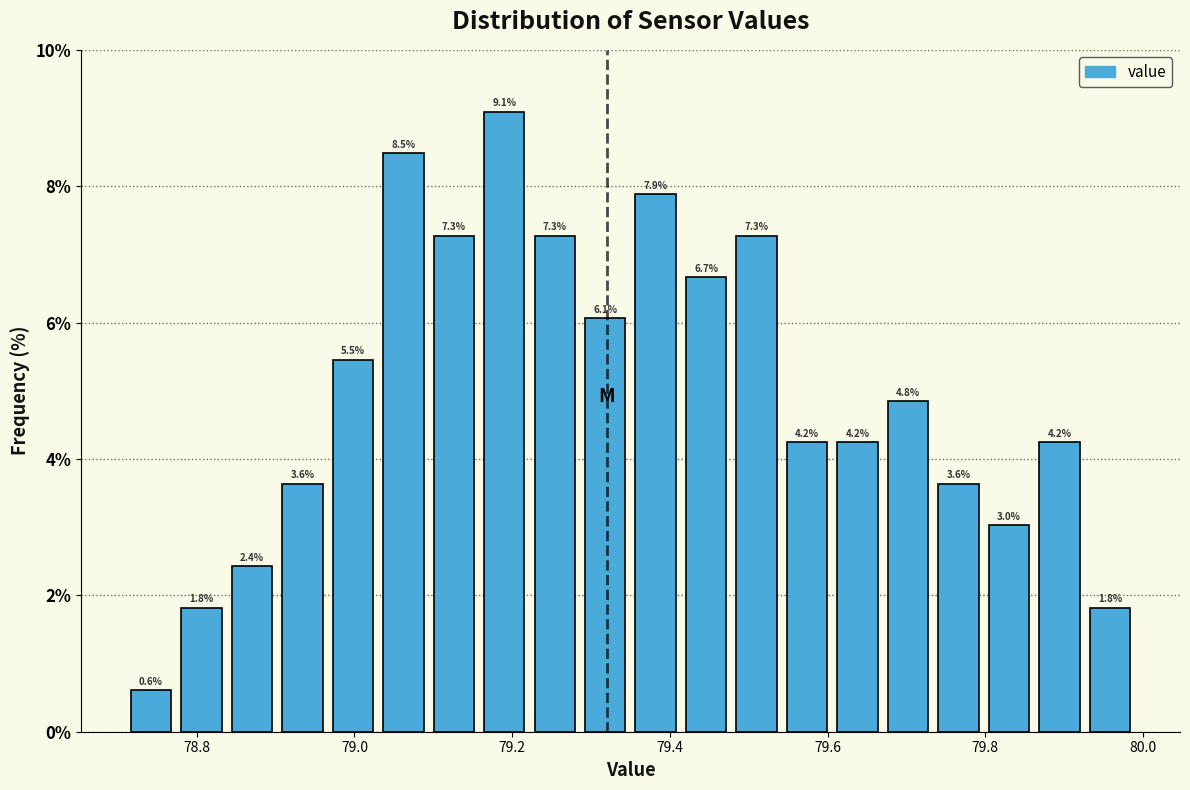

Around what value on the x-axis is the tallest bar? Give the approximate position of its centre, as read against the axis.

79.20